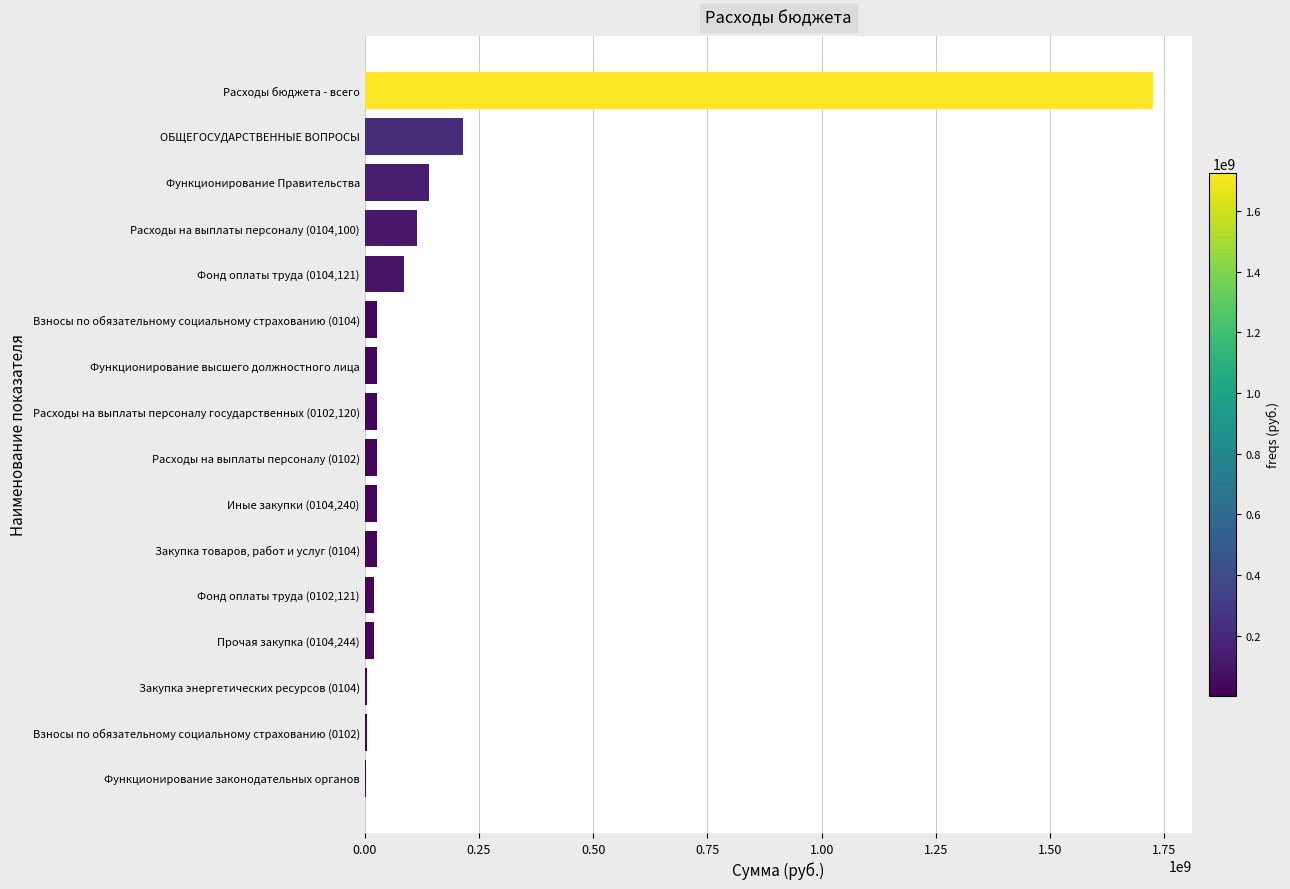

What is the sum of all values?

2497036632.8